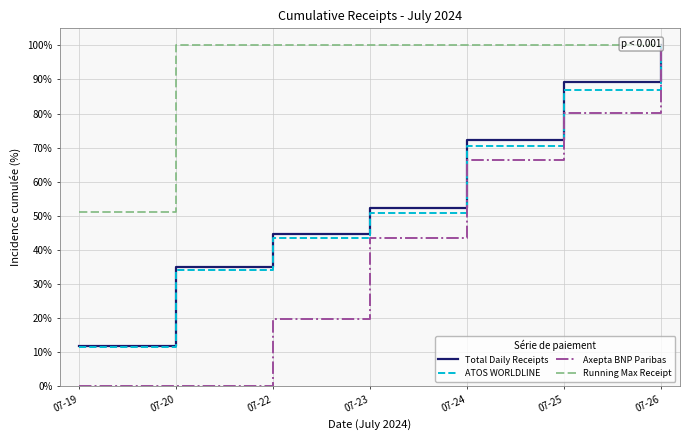

Reading left to right, extract all data points from this chart.

Total Daily Receipts: 11.8	35.0	44.7	52.1	72.4	89.4	100.0
ATOS WORLDLINE: 11.5	34.1	43.5	50.8	70.5	87.0	100.0
Axepta BNP Paribas: 0.0	0.0	19.9	43.5	66.3	80.1	100.0
Running Max Receipt: 51.2	100.0	100.0	100.0	100.0	100.0	100.0